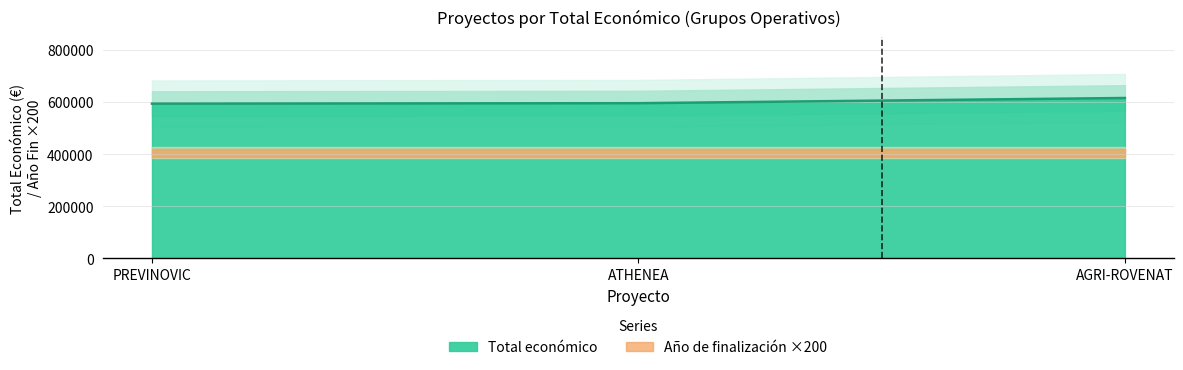

Which category has the highest value across all series?

AGRI-ROVENAT